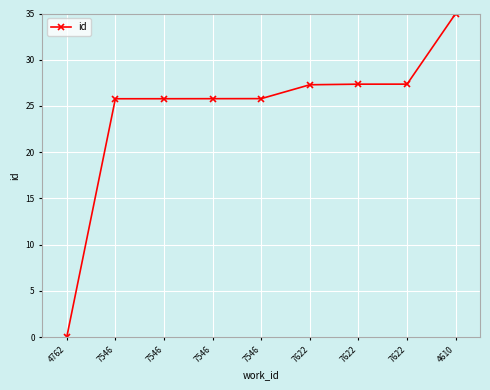

At which category does the chart reach its minimum across all series?

4762